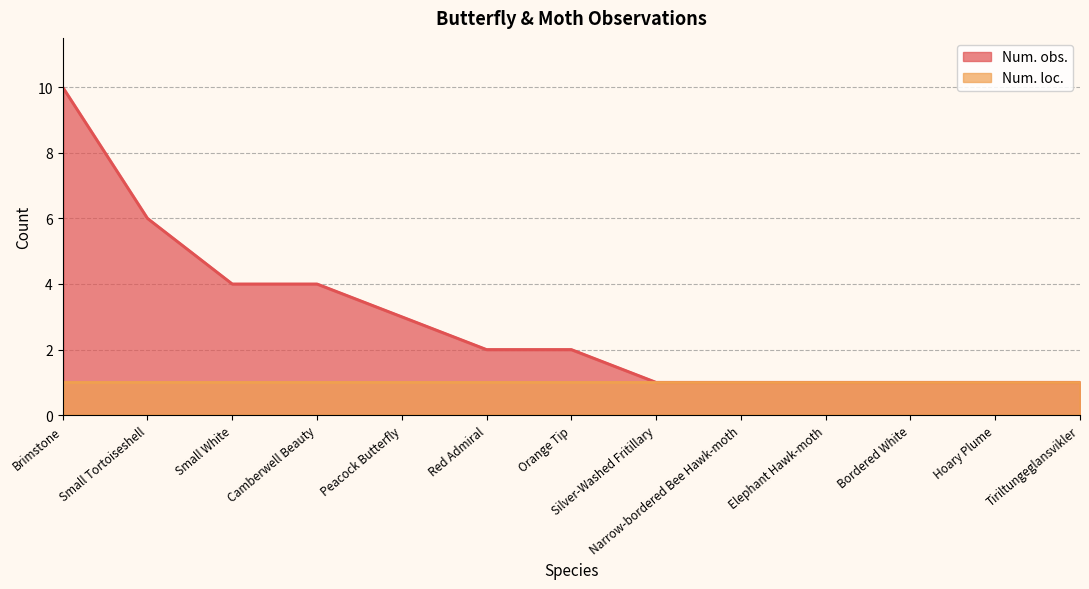

What is the label of the 8th point from the left?

Silver-Washed Fritillary